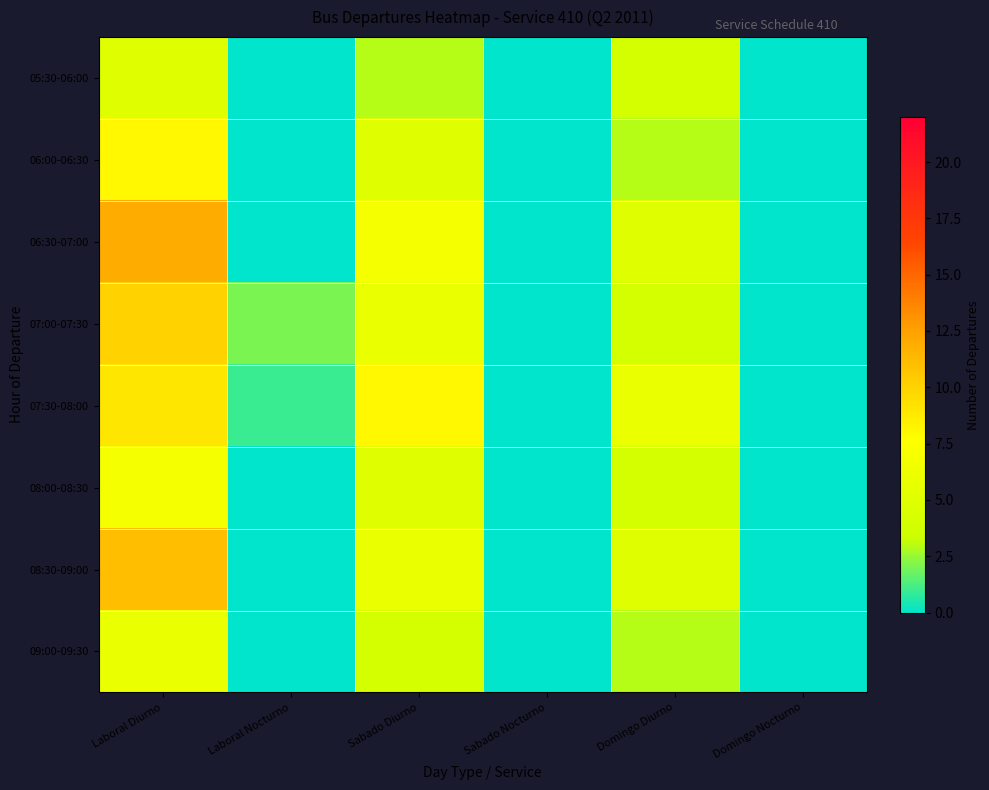

What is the difference between the highest and lowest values at Sabado Diurno?

5